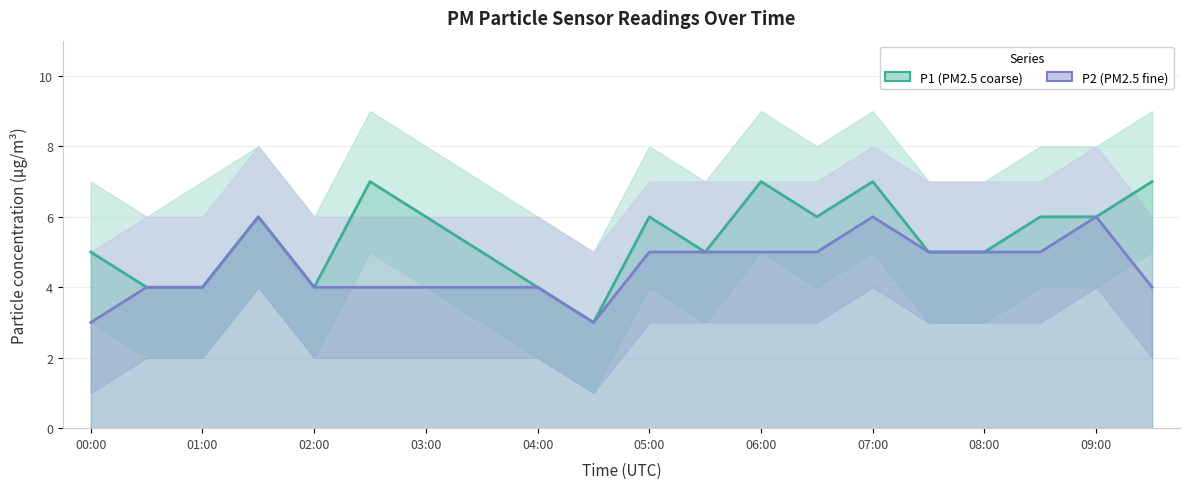

Where is P1 nearest to the value 5?

00:00